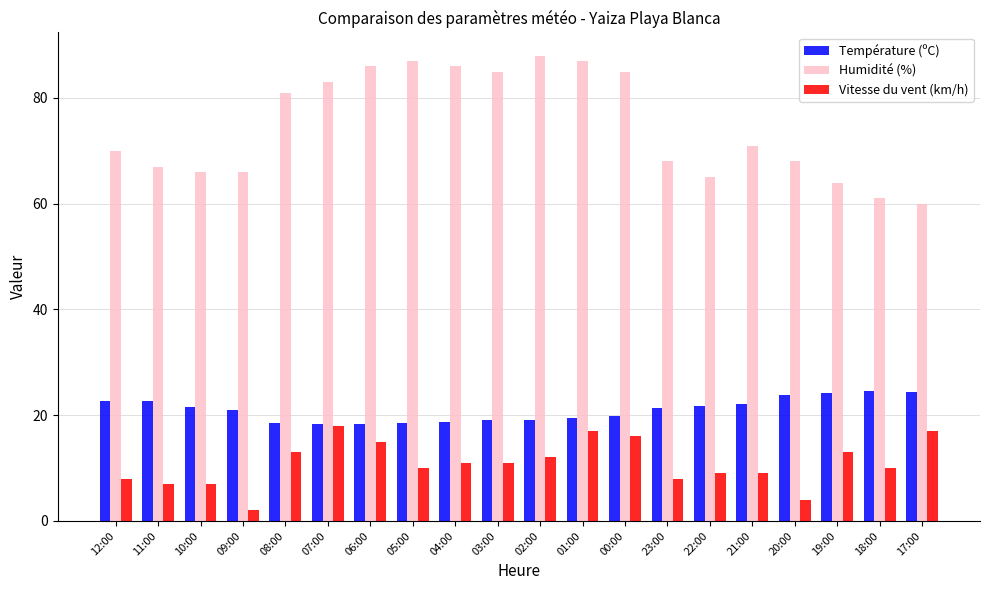

At 21:00, list the series in order from largest to smallest.

Humidité (%), Température (ºC), Vitesse du vent (km/h)